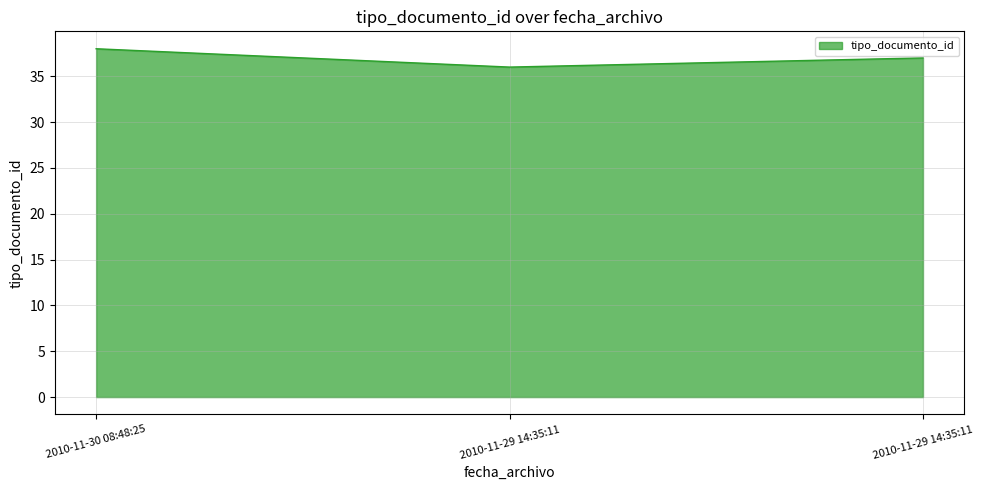

What is the change in value from 2010-11-29 14:35:11 to 2010-11-29 14:35:11?

+1